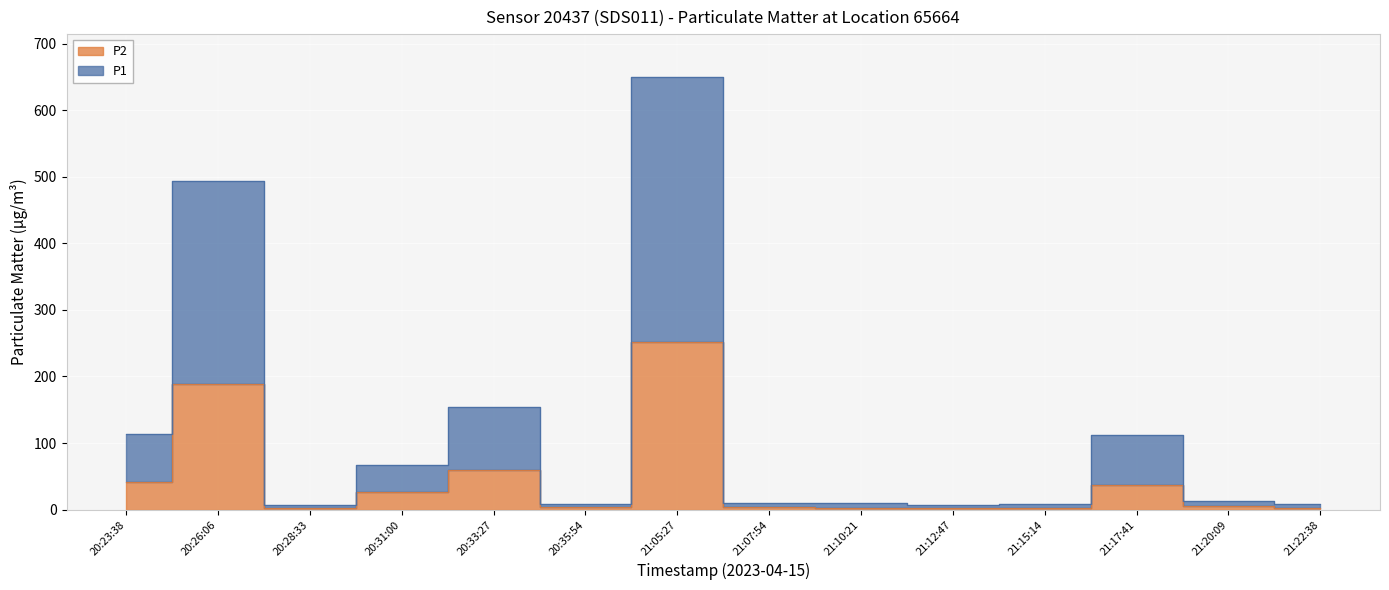

What is the sum of the P1 values at 21:07:54 and 21:20:09?

22.8